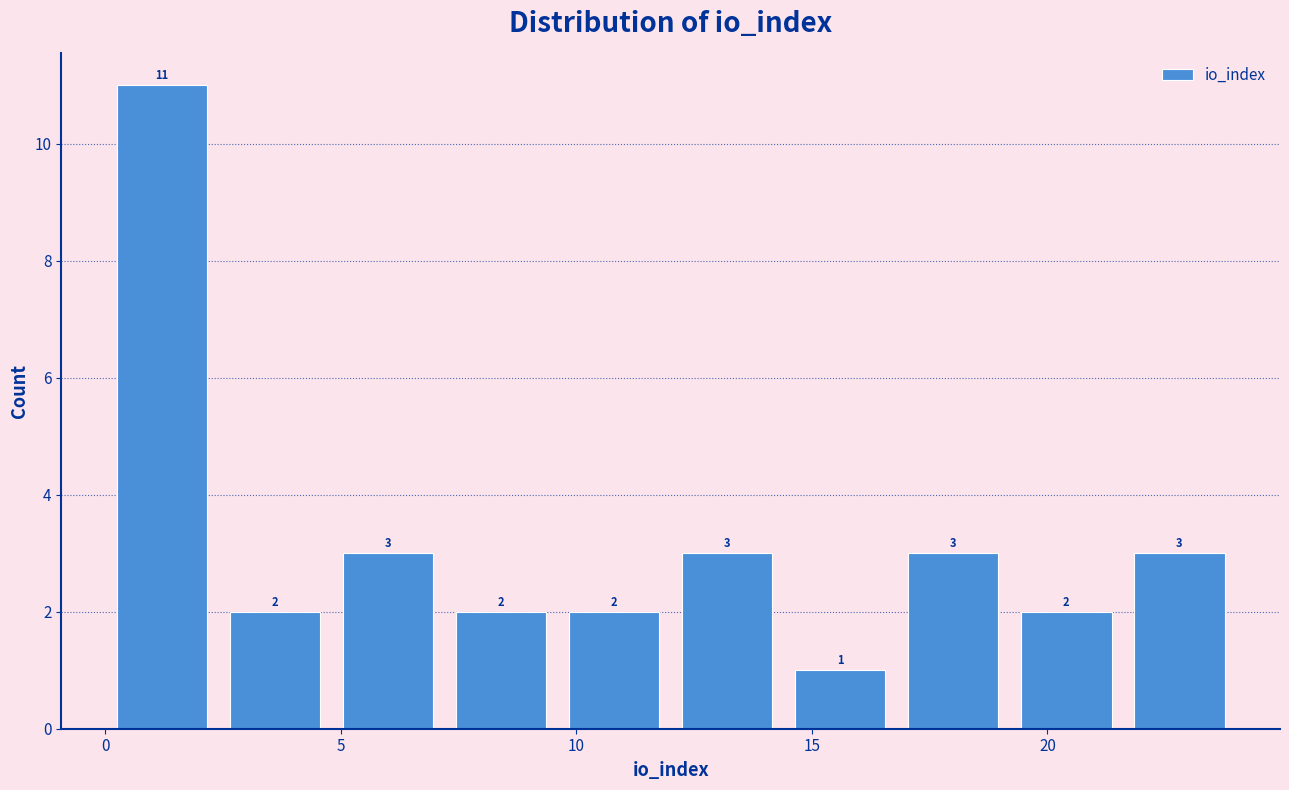

Reading left to right, list every bar in this chart as the range it spans on the x-axis followed by its height. The bar edges are not printed on the chart, so give them approximately, as read against the axis.

0.0 to 2.4: 11
2.4 to 4.8: 2
4.8 to 7.2: 3
7.2 to 9.6: 2
9.6 to 12.0: 2
12.0 to 14.4: 3
14.4 to 16.8: 1
16.8 to 19.2: 3
19.2 to 21.6: 2
21.6 to 24.0: 3